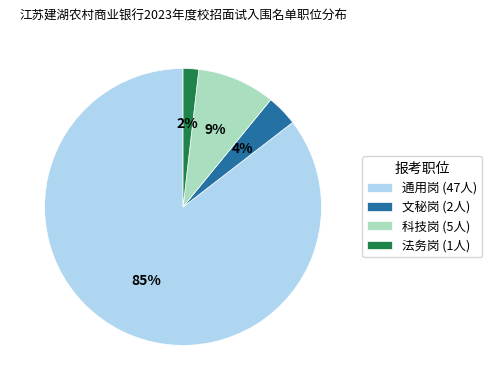

How many segments does this pie chart have?

4